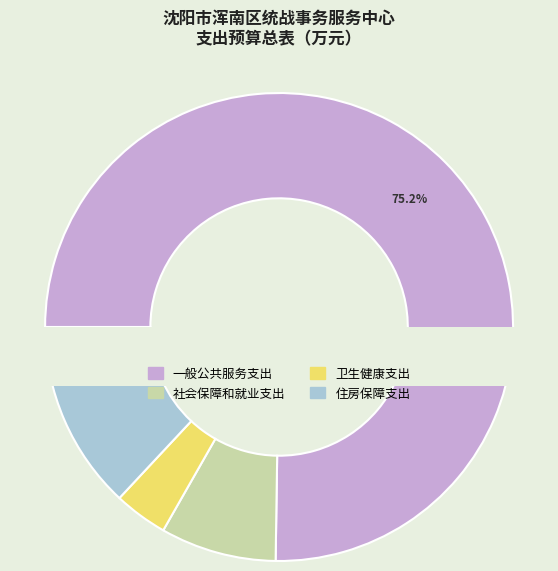

To the nearest percent, what percentage of the pie is 卫生健康支出?

4%